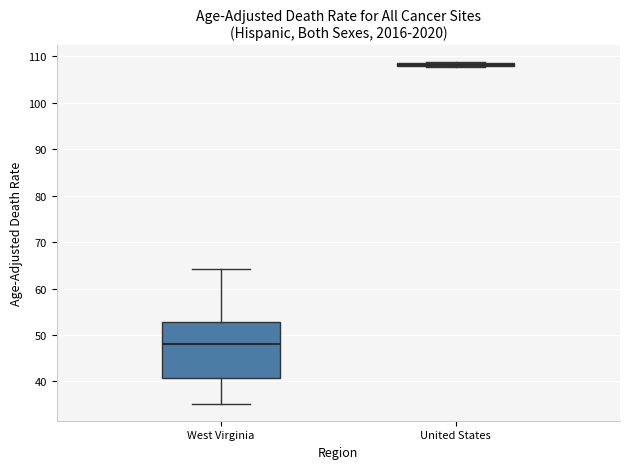

Comparing the boxes themselves (not the whiskers), which one is the tallest?

West Virginia